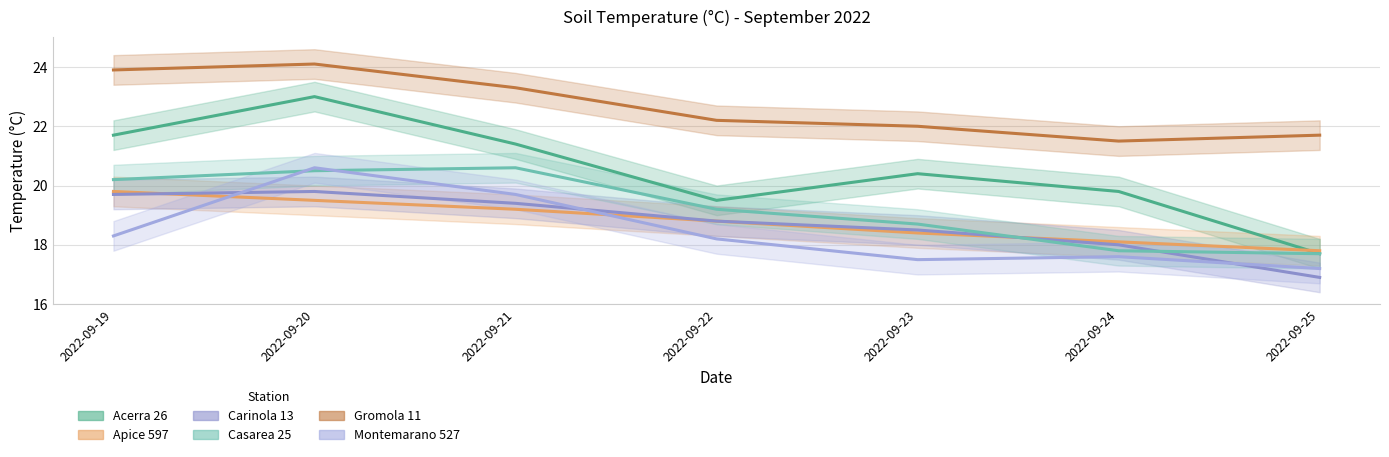

Where does the Casarea 25 series first go above 19?

2022-09-19